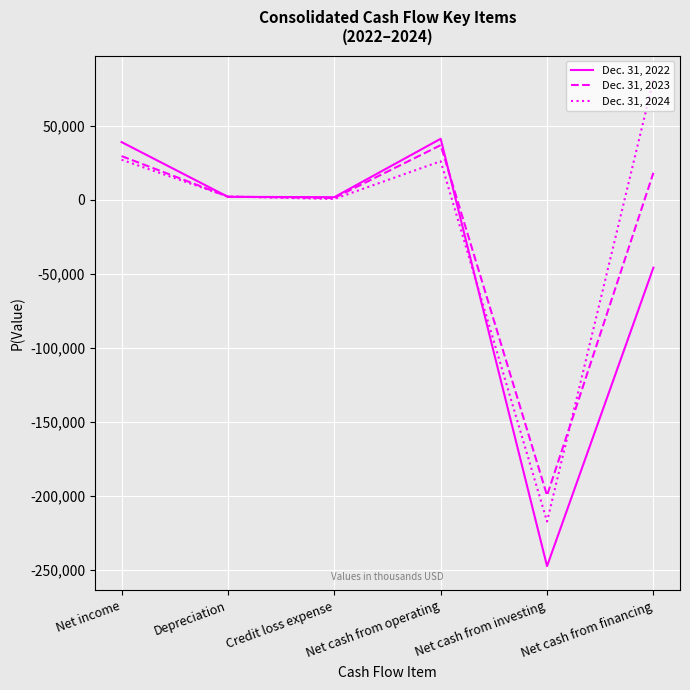

At Credit loss expense, list the series in order from largest to smallest.

Dec. 31, 2022, Dec. 31, 2023, Dec. 31, 2024